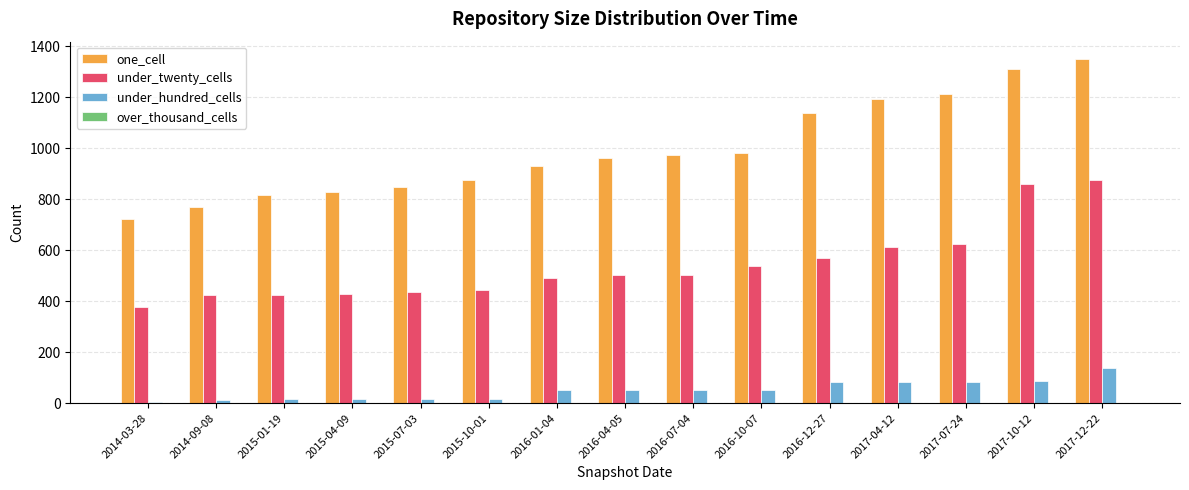

What value does the under_hundred_cells series have at 2015-01-19?

15